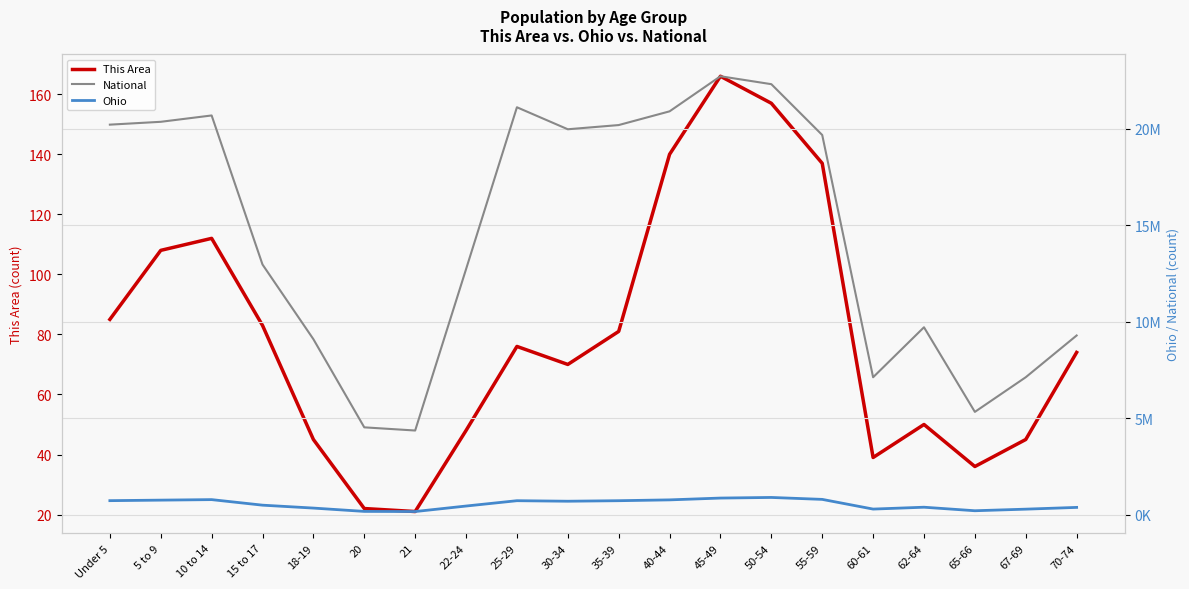

How many lines are shown in the chart?

3